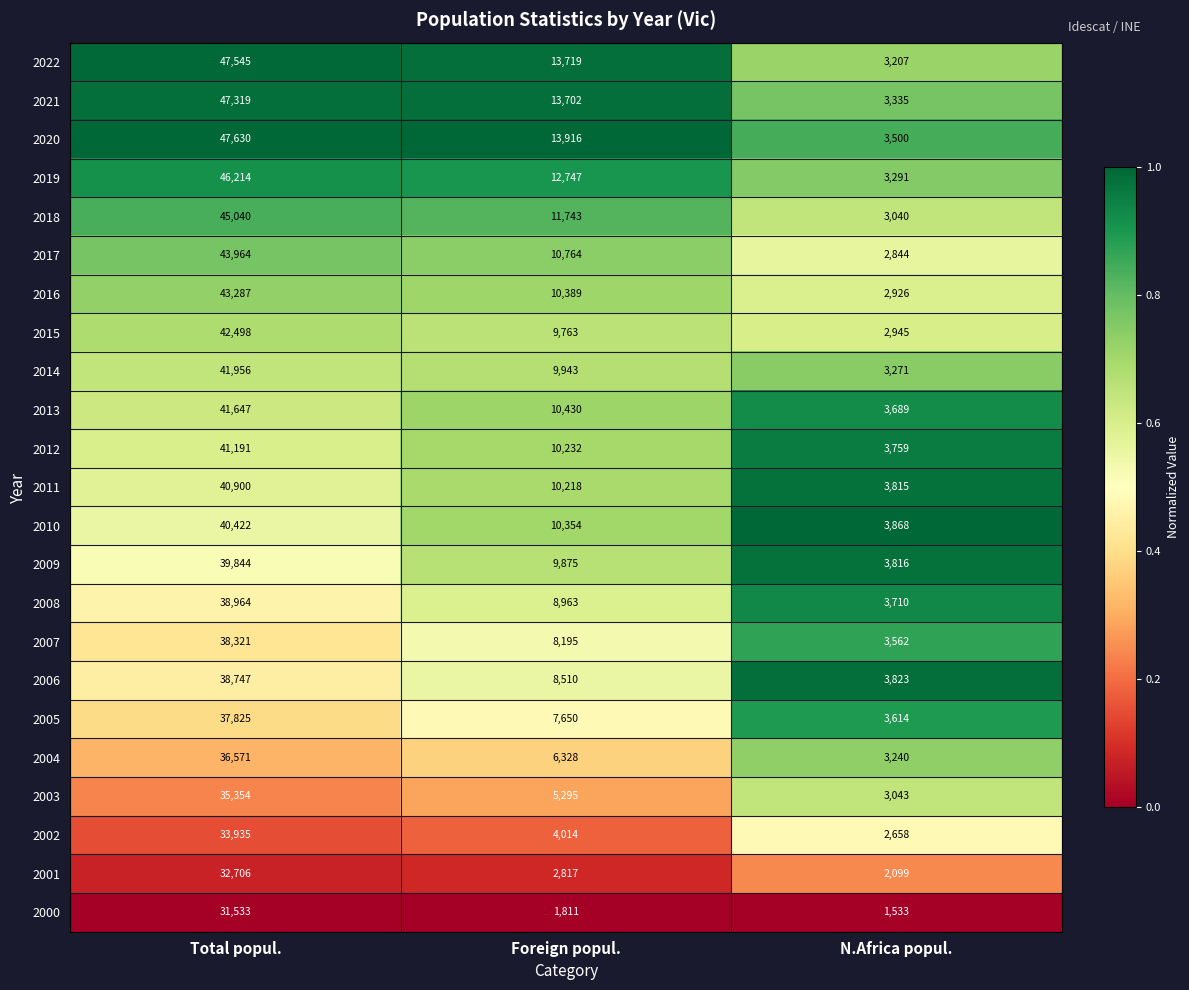

What is the sum of the 2018 values at Foreign popul. and N.Africa popul.?

14783